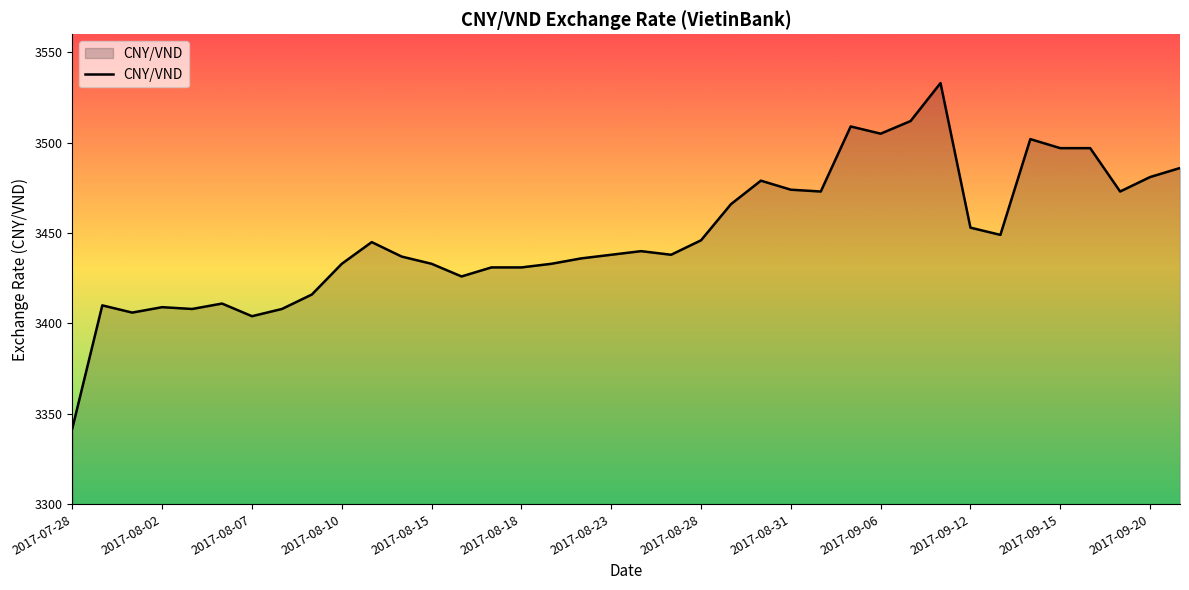

What is the minimum value shown in the chart?

3342